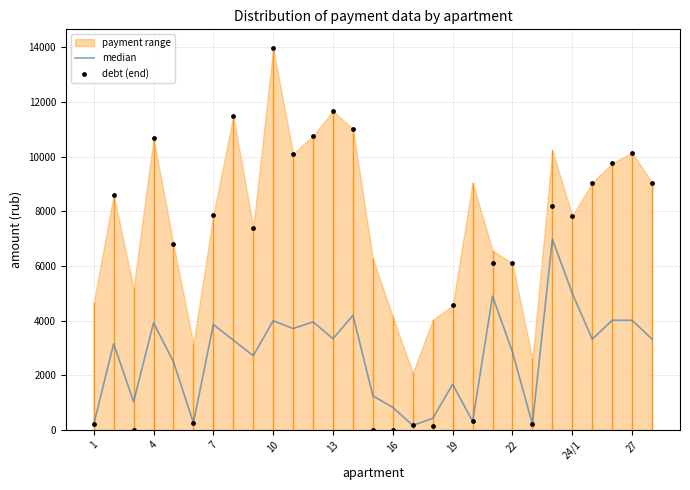

What is the total value across all series at 20?

11021.0